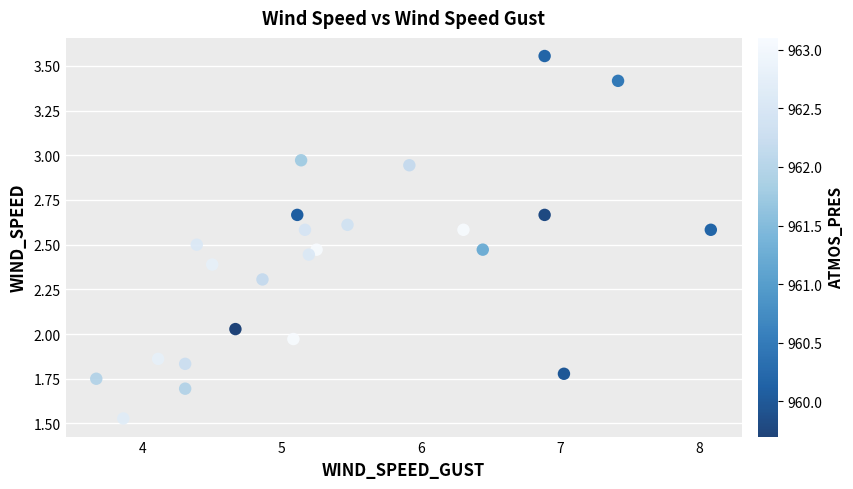

What is the range of X values (max minus min)?

4.4